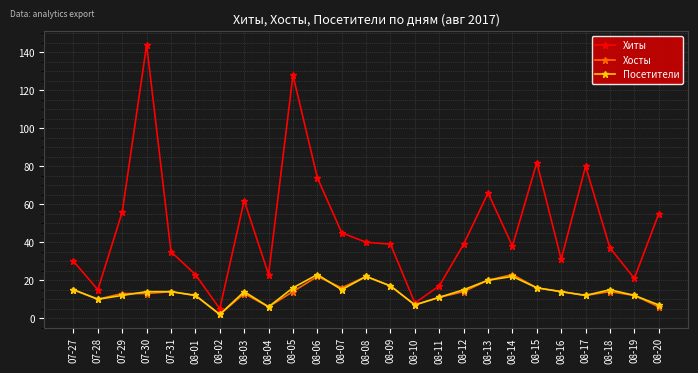

Which series has the widest spread of values?

Хиты